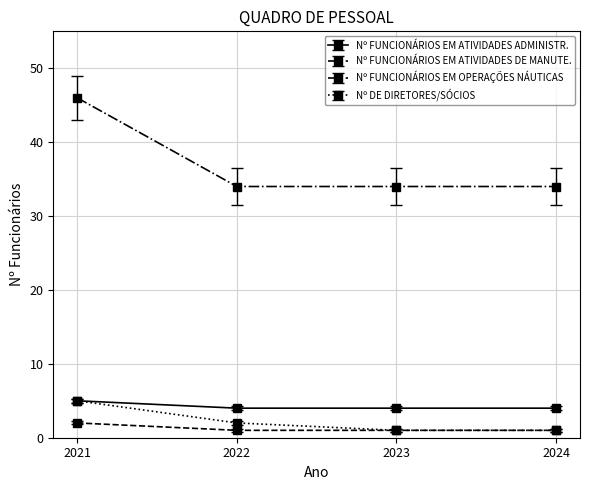

What is the maximum value for Nº FUNCIONÁRIOS EM OPERAÇÕES NÁUTICAS?

46